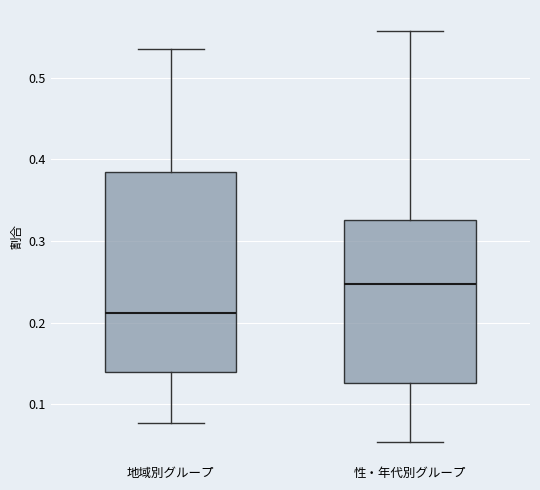

Which box has the lowest median line?

地域別グループ